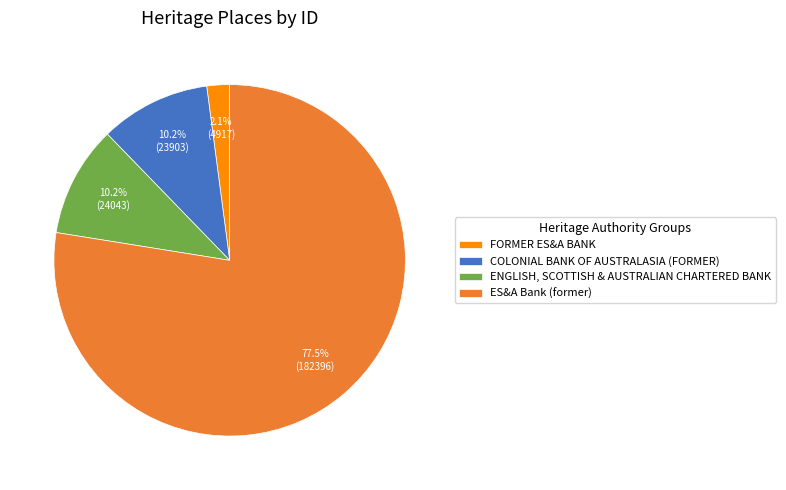

What is the ratio of the value at ENGLISH, SCOTTISH & AUSTRALIAN CHARTERED BANK to the value at COLONIAL BANK OF AUSTRALASIA (FORMER)?

1.0